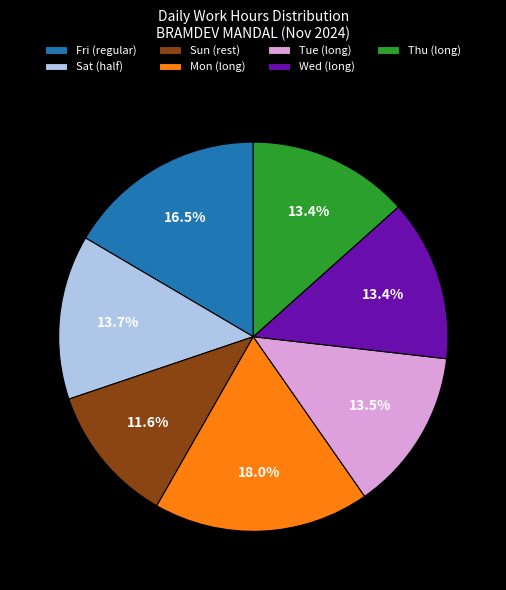

To the nearest percent, what is the difference between the largest and smallest slice percentages?

6%